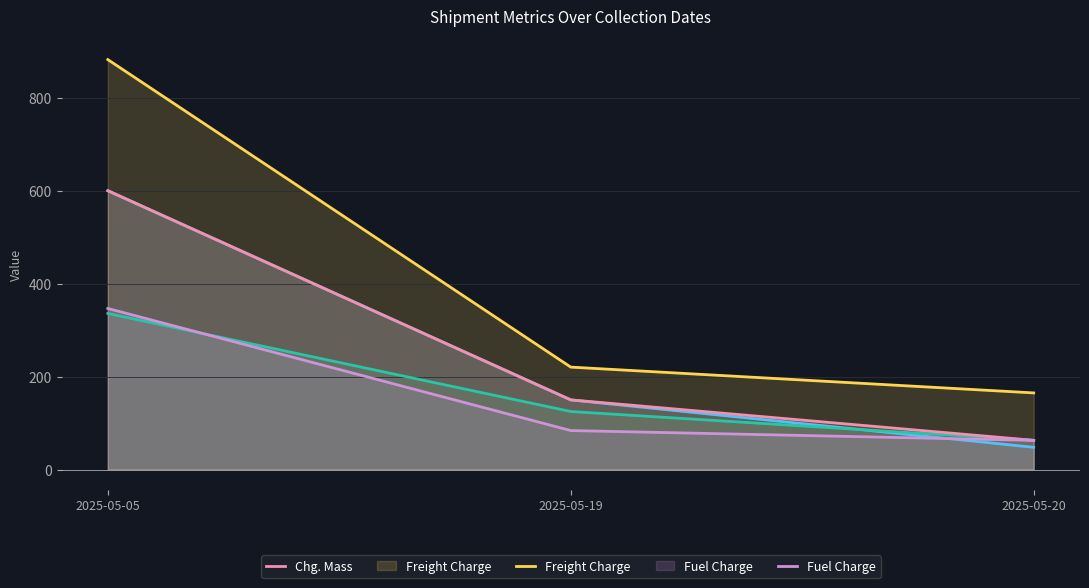

What is the difference between the Chg. Mass values at 2025-05-20 and 2025-05-05?

537.0